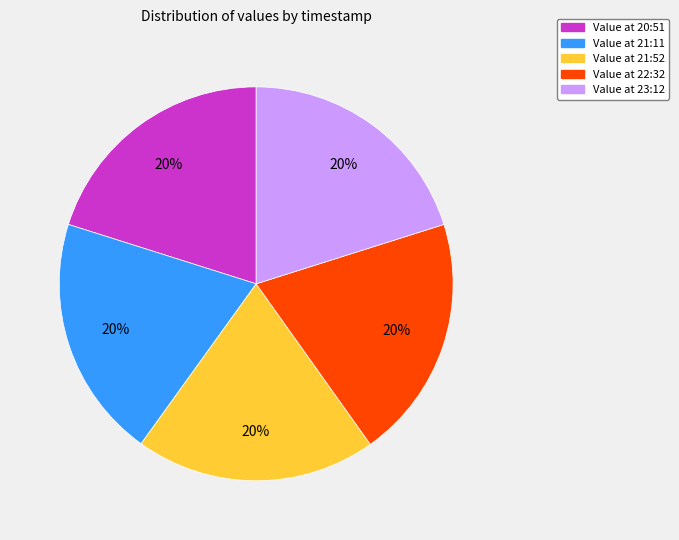

Does any single category account for the majority?

No